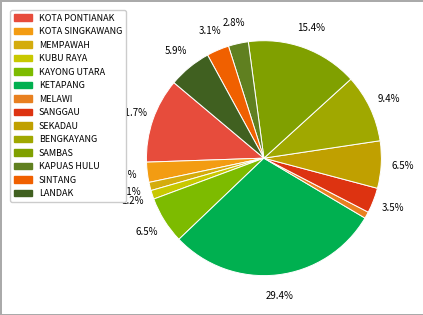

How many slices are in this pie chart?

14